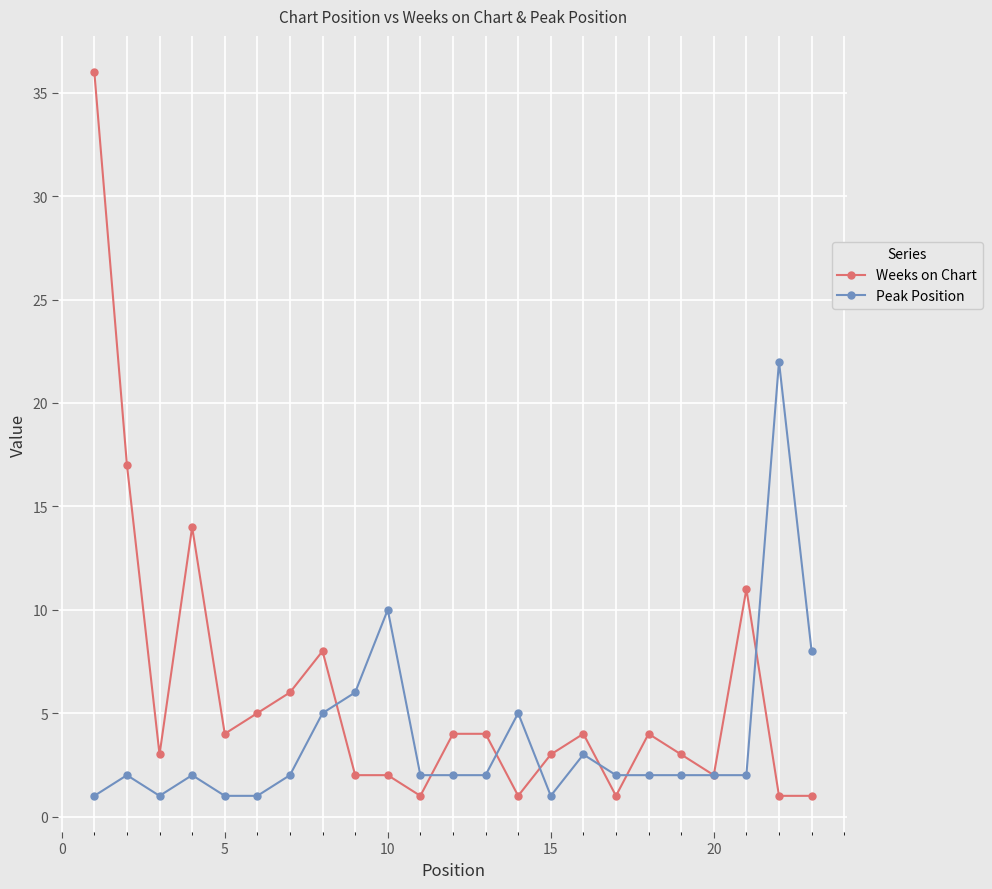

How many categories are shown in the chart?

23